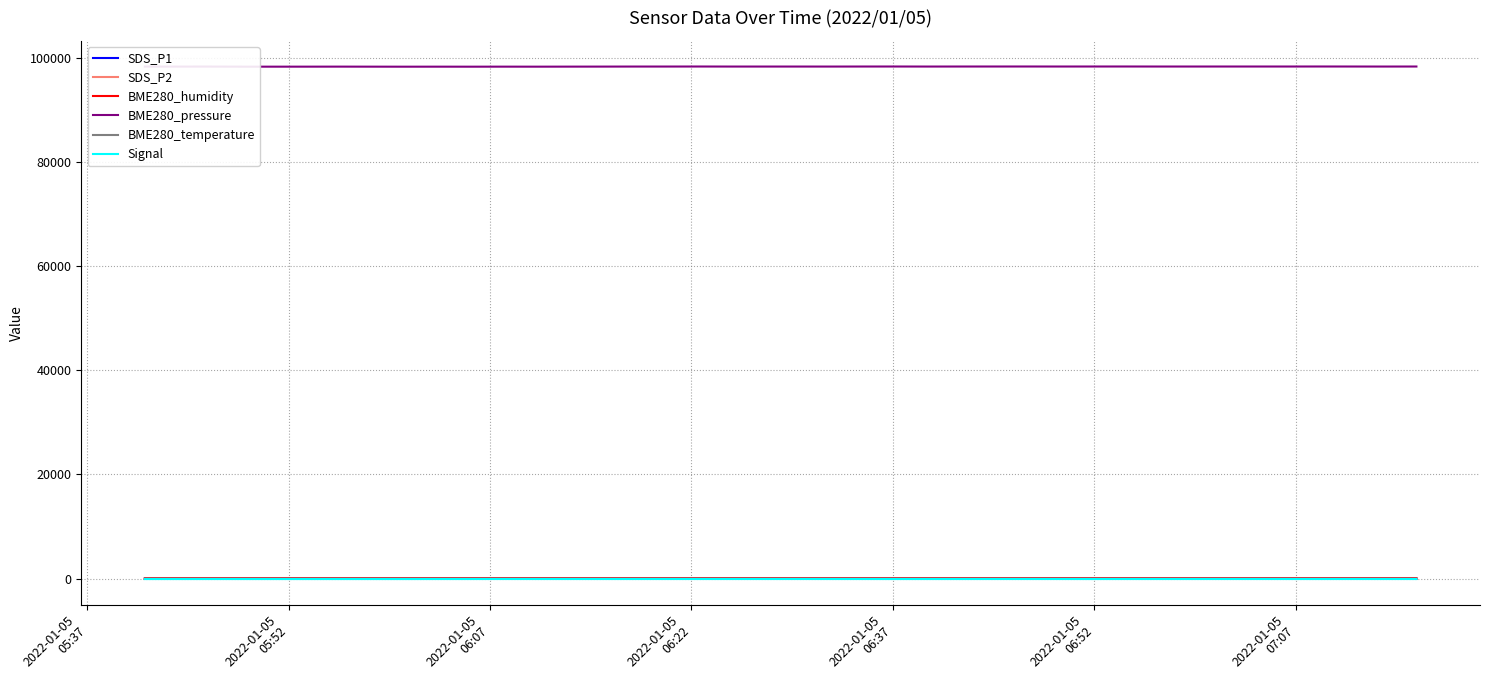

What is the maximum value shown in the chart?

98314.7